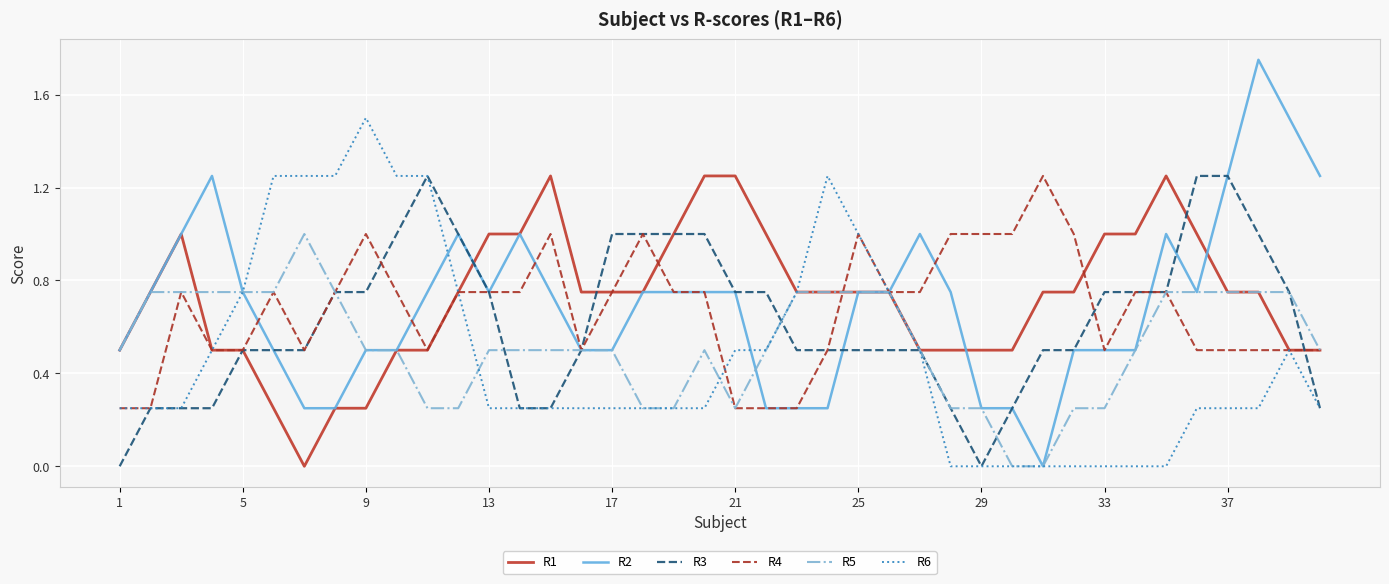

Is it true that R4 equals 0.7 at 37?

False